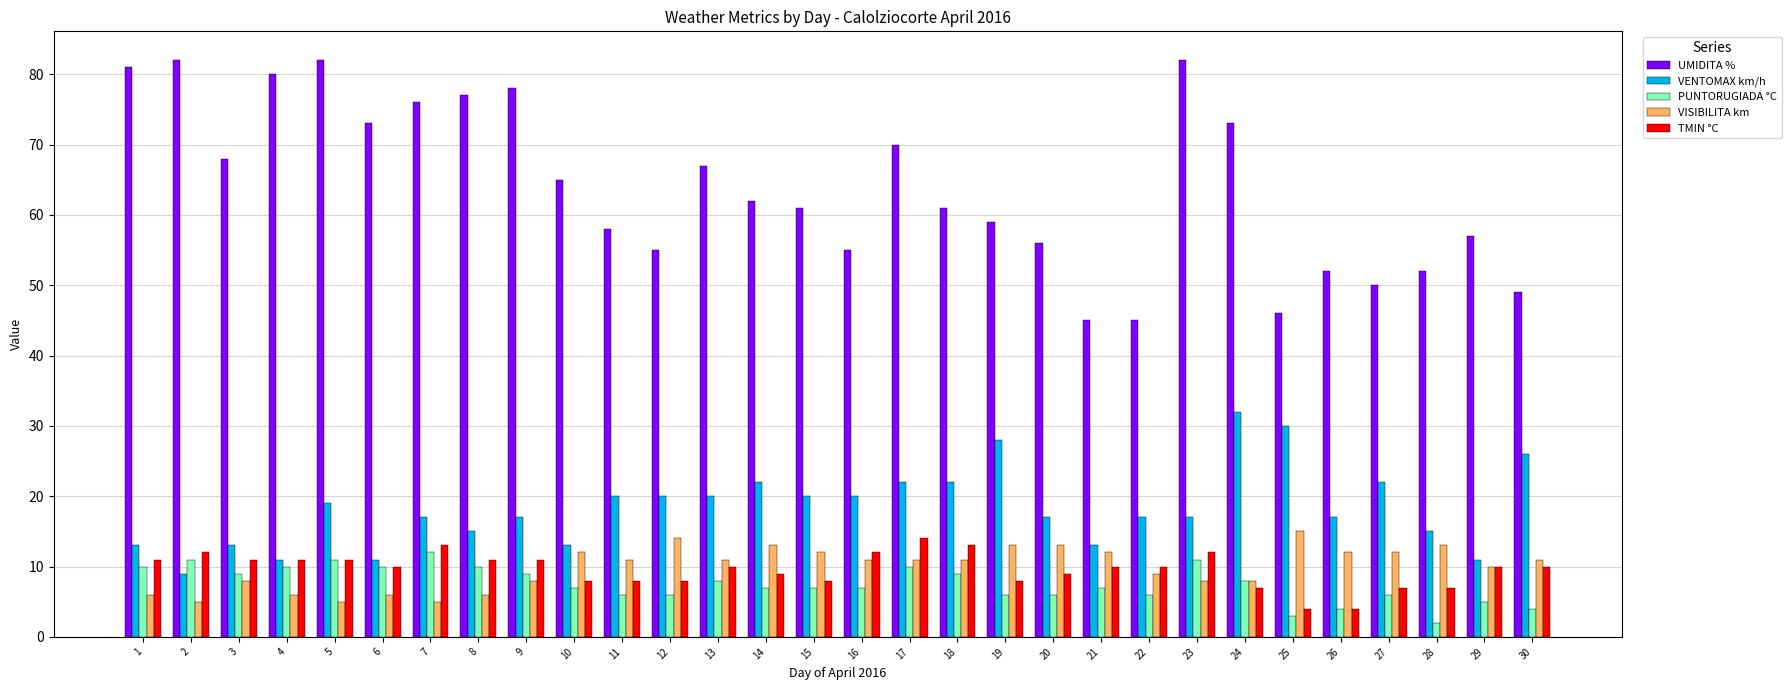

Is the value of UMIDITA % at 13 greater than the value of VENTOMAX km/h at 21?

Yes